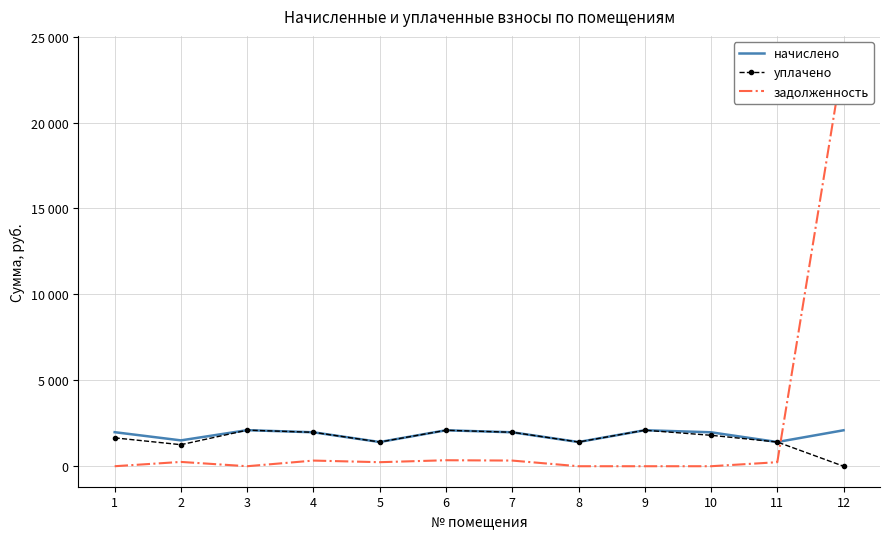

What is the difference between the highest and lowest values at 7?

1647.4